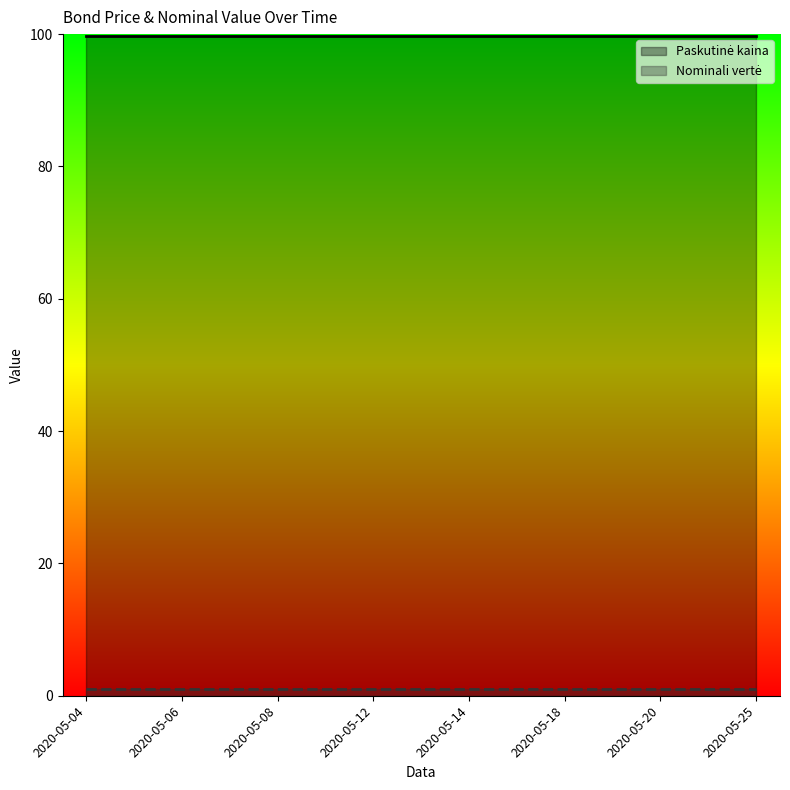

Count the number of data series in this chart.

2